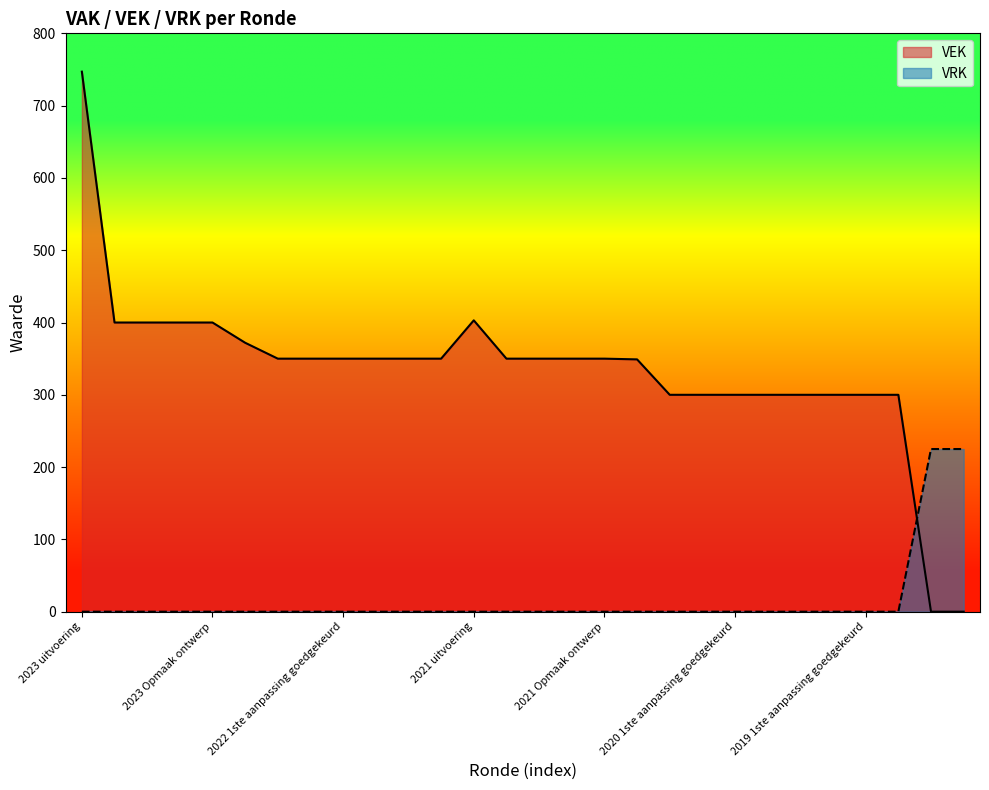

Rank the categories by VRK value from lowest to highest.

2023 uitvoering, 2023 1ste aanpassing goedgekeurd, 2023 1ste aanpassing ontwerp, 2023 Opmaak goedgekeurd, 2023 Opmaak ontwerp, 2022 uitvoering, 2022 2de aanpassing goedgekeurd, 2022 2de aanpassing ontwerp, 2022 1ste aanpassing goedgekeurd, 2022 1ste aanpassing ontwerp, 2022 Opmaak goedgekeurd, 2022 Opmaak ontwerp, 2021 uitvoering, 2021 1ste aanpassing goedgekeurd, 2021 1ste aanpassing ontwerp, 2021 Opmaak goedgekeurd, 2021 Opmaak ontwerp, 2020 uitvoering, 2020 2de aanpassing goedgekeurd, 2020 2de aanpassing ontwerp, 2020 1ste aanpassing goedgekeurd, 2020 1ste aanpassing ontwerp, 2020 Opmaak goedgekeurd, 2020 Opmaak ontwerp, 2019 1ste aanpassing goedgekeurd, 2019 1ste aanpassing ontwerp, 2019 opmaak goedgekeurd, 2019 opmaak ontwerp